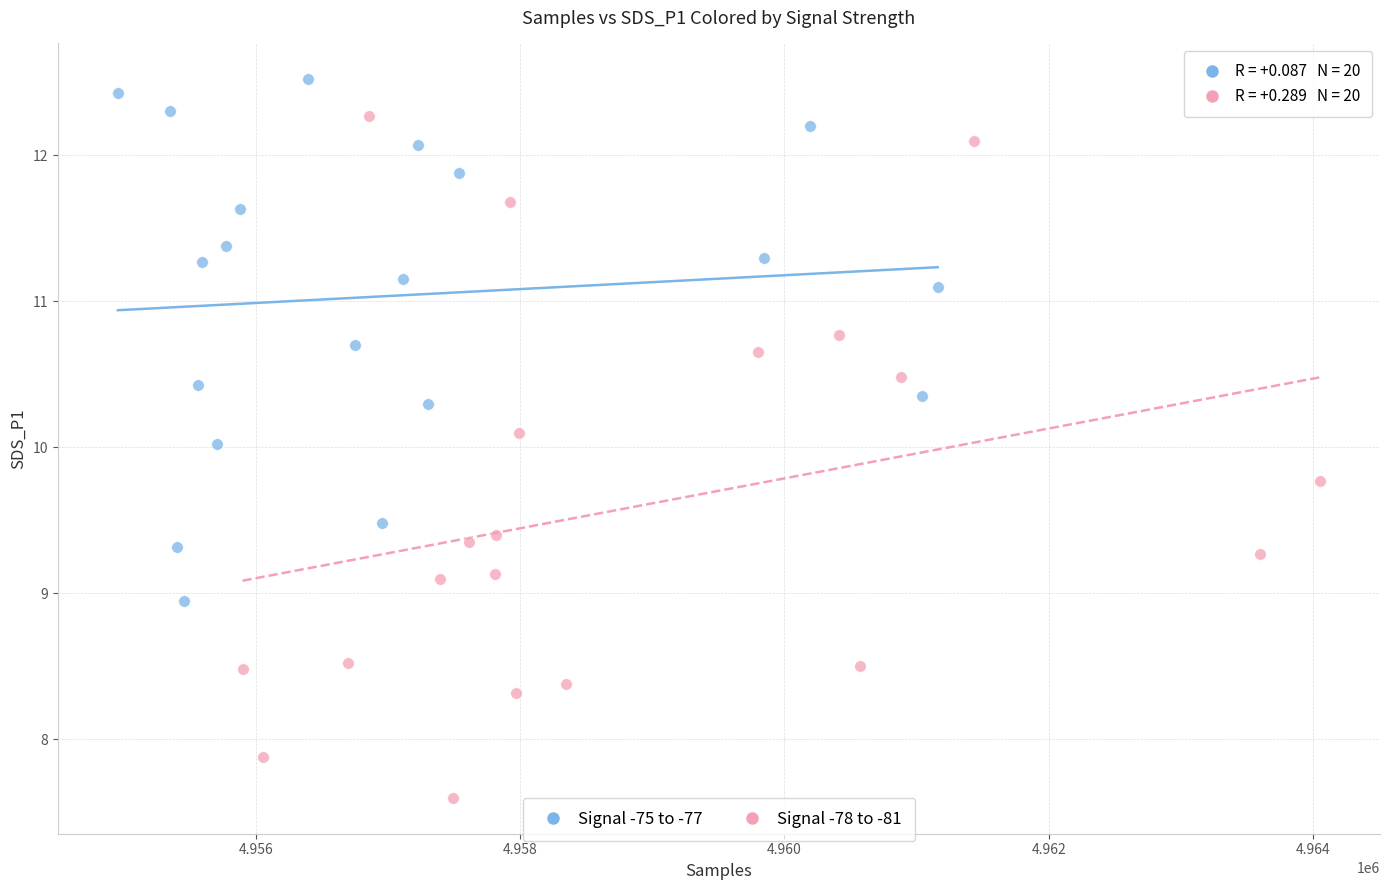

Which series contains the highest Y value?

Signal -75 to -77